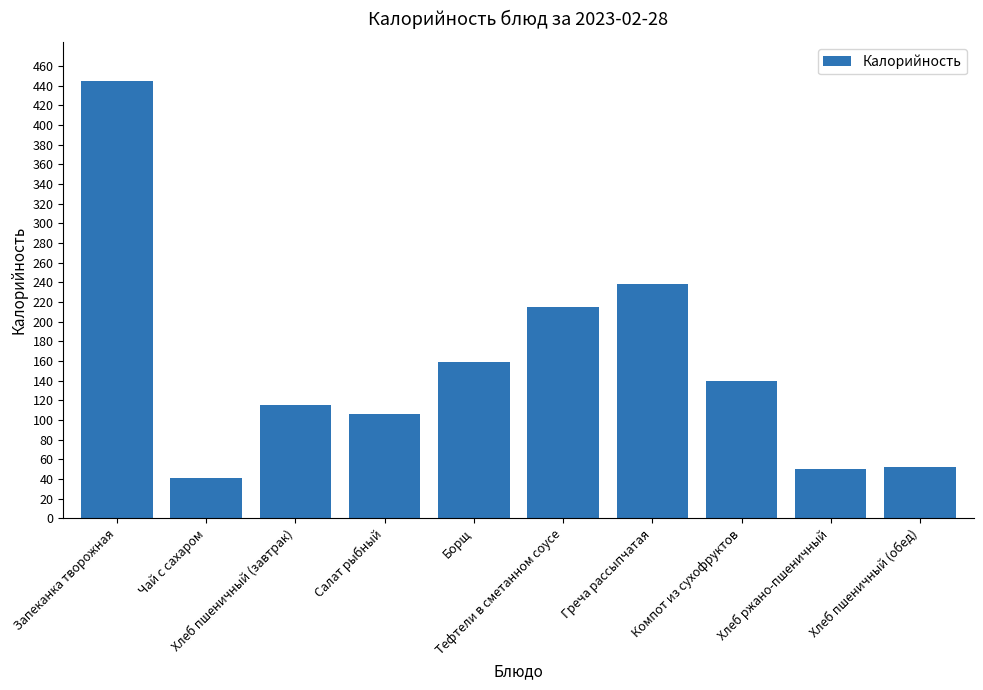

Where is the data nearest to the value 242?

Греча рассыпчатая